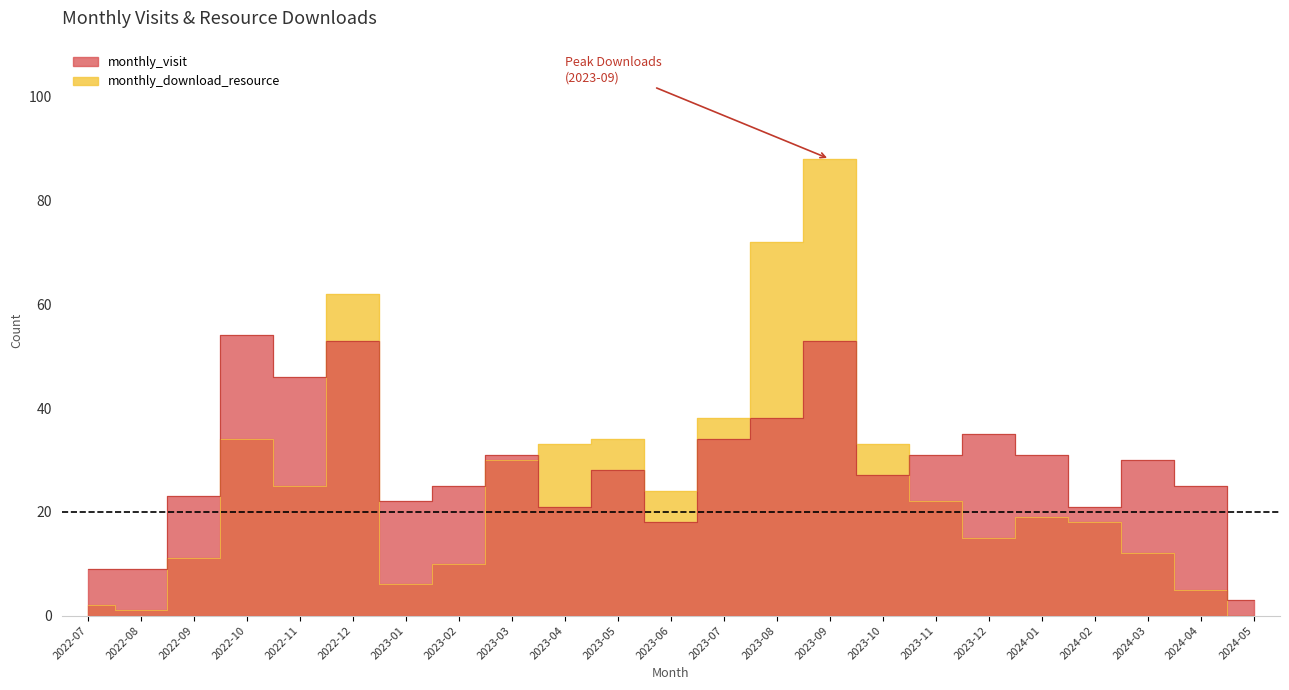

Count the number of categories in the chart.

23